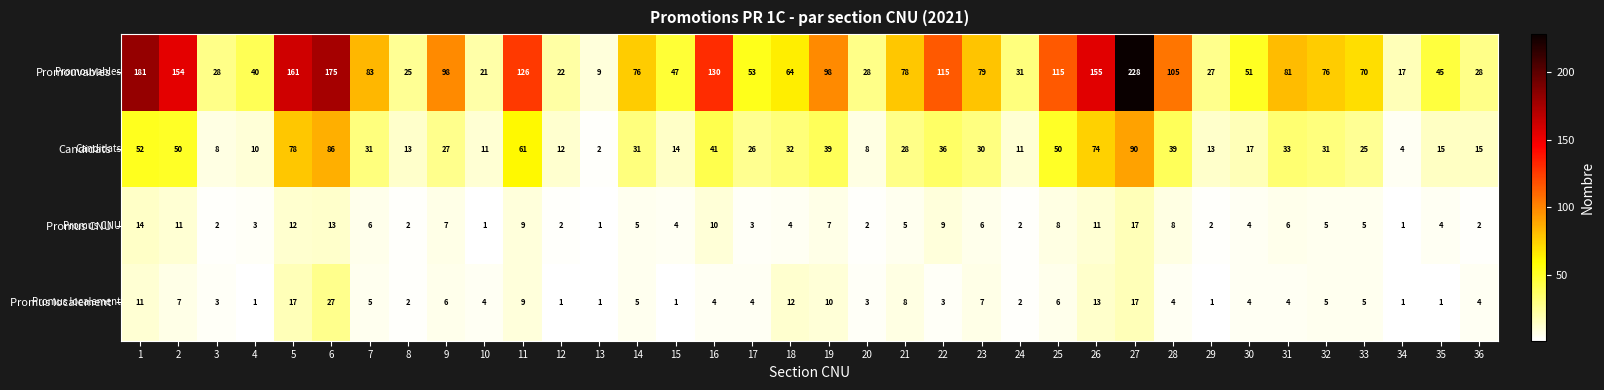

The value of Promus localement at 30 is 4. True or false?

True